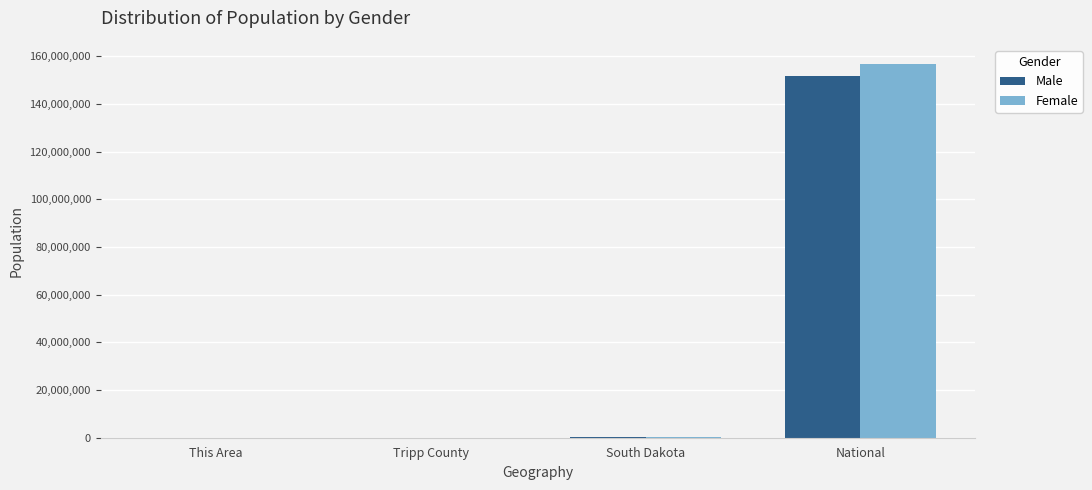

Which label corresponds to the largest value in the chart?

National